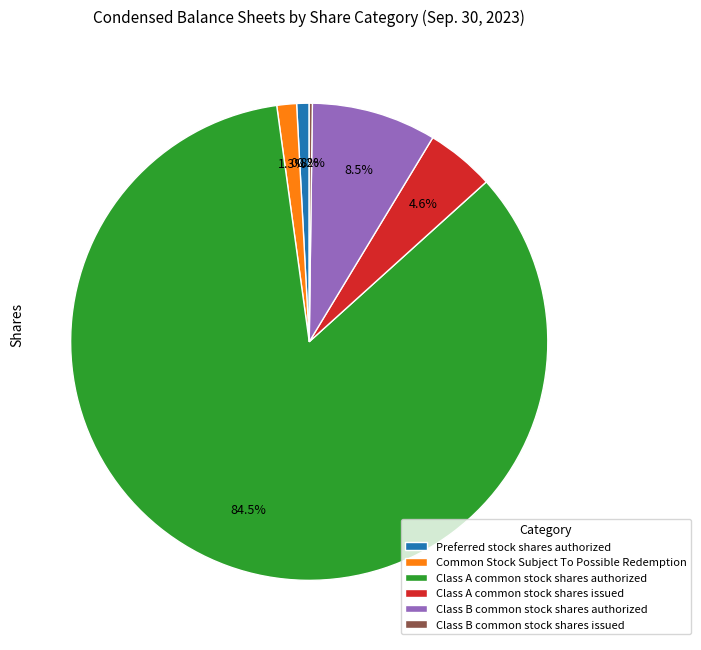

To the nearest percent, what is the difference between the Class B common stock shares authorized and Preferred stock shares authorized slice percentages?

8%